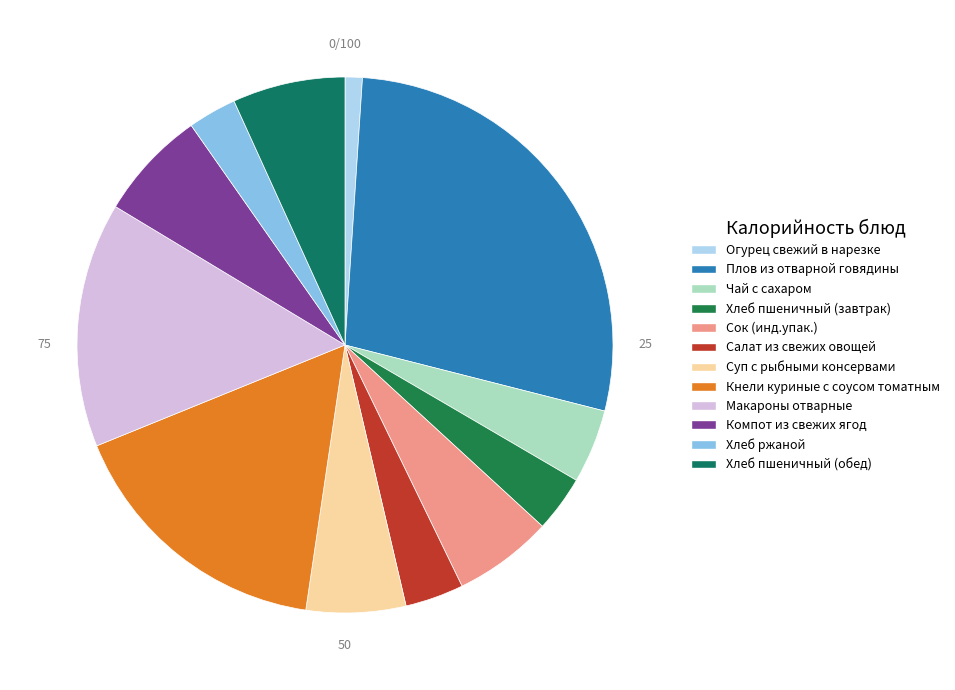

To the nearest percent, what portion does Плов из отварной говядины represent?

28%